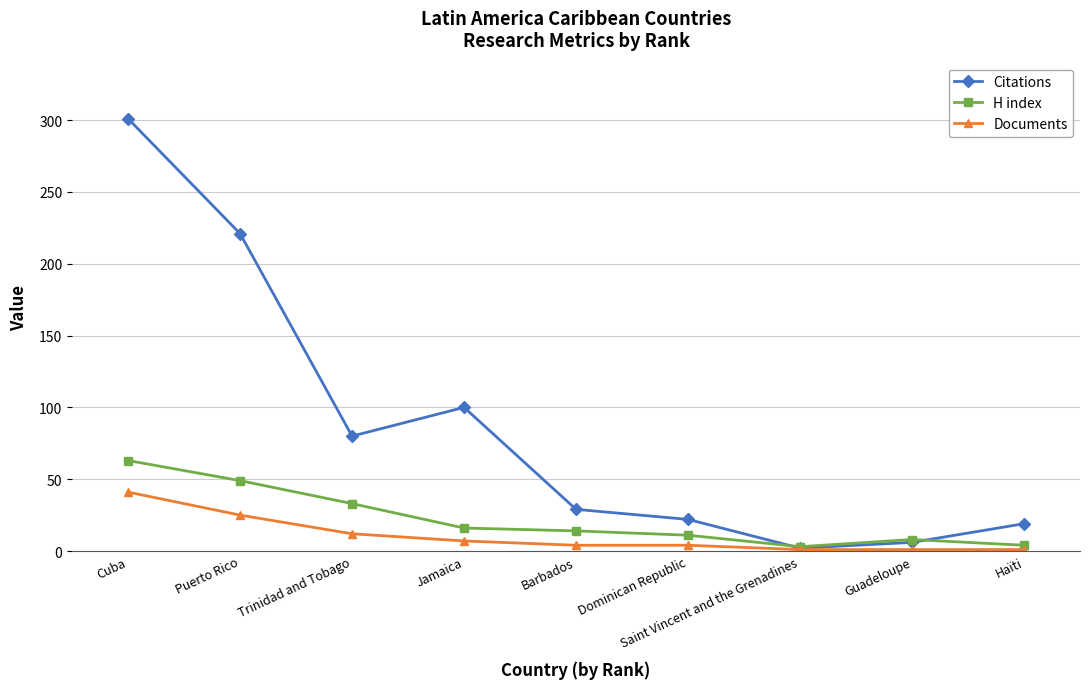

What is the minimum value shown in the chart?

1